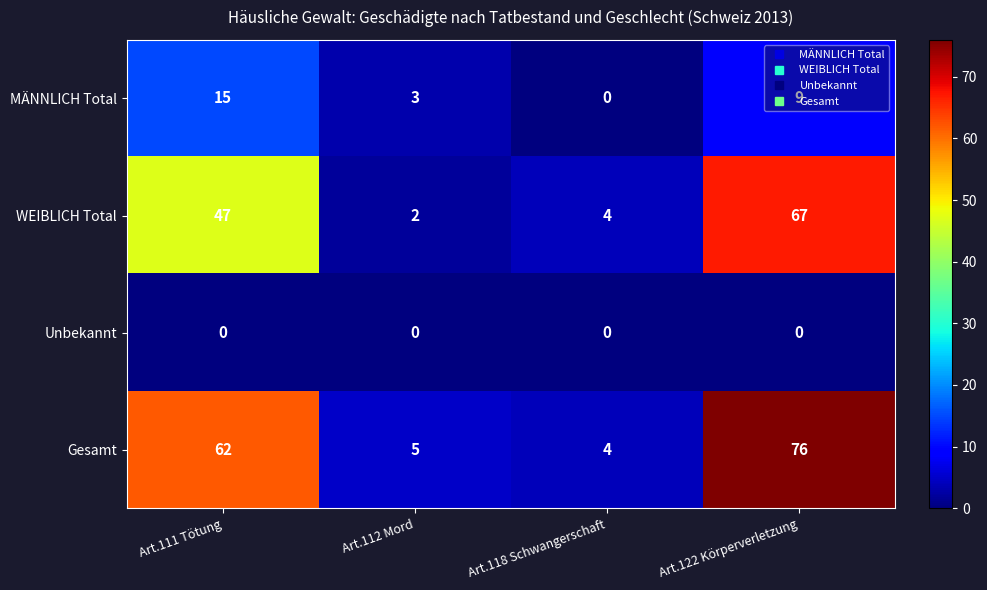

Between Art.112 Mord and Art.122 Körperverletzung, which series saw the biggest shift?

Gesamt